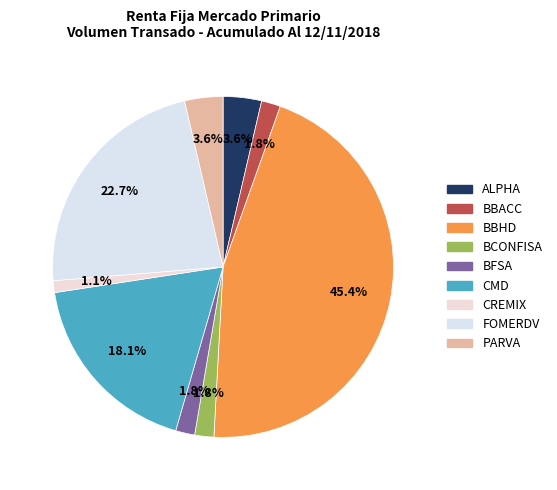

How many slices are in this pie chart?

9